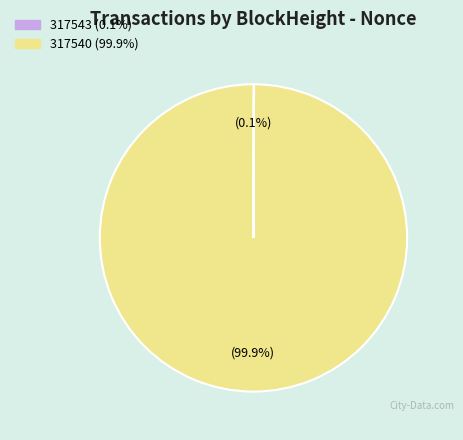

Which slice is the largest?

317540